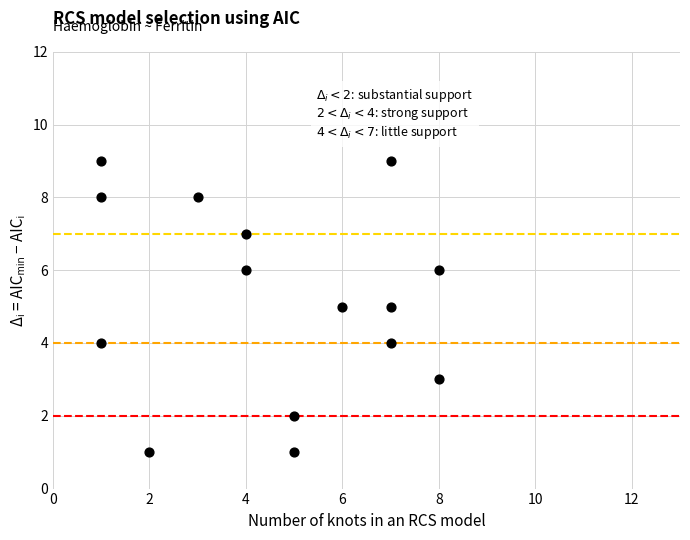

What is the range of X values (max minus min)?

7